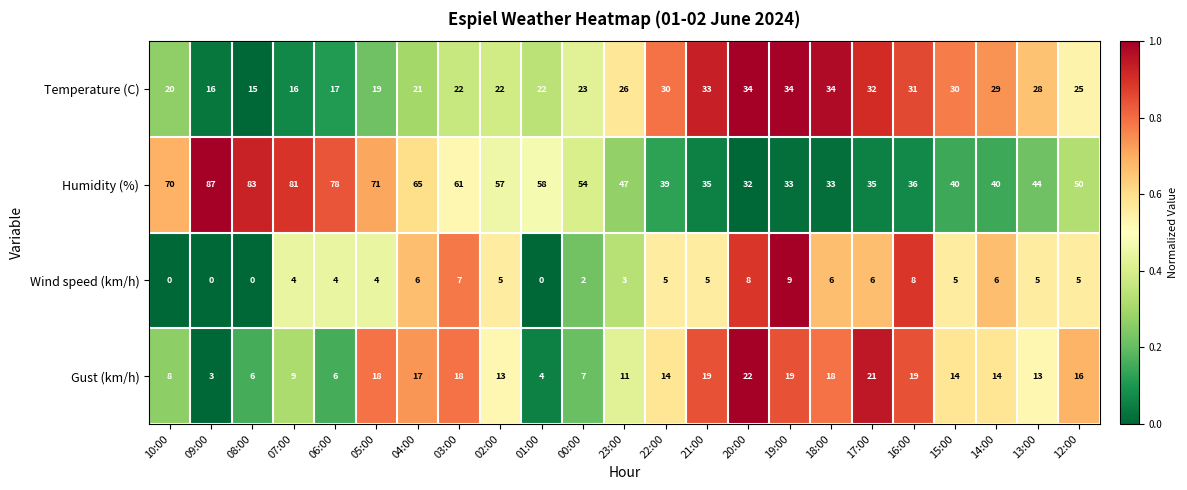

Which series has the largest total across all categories?

Humidity (%)